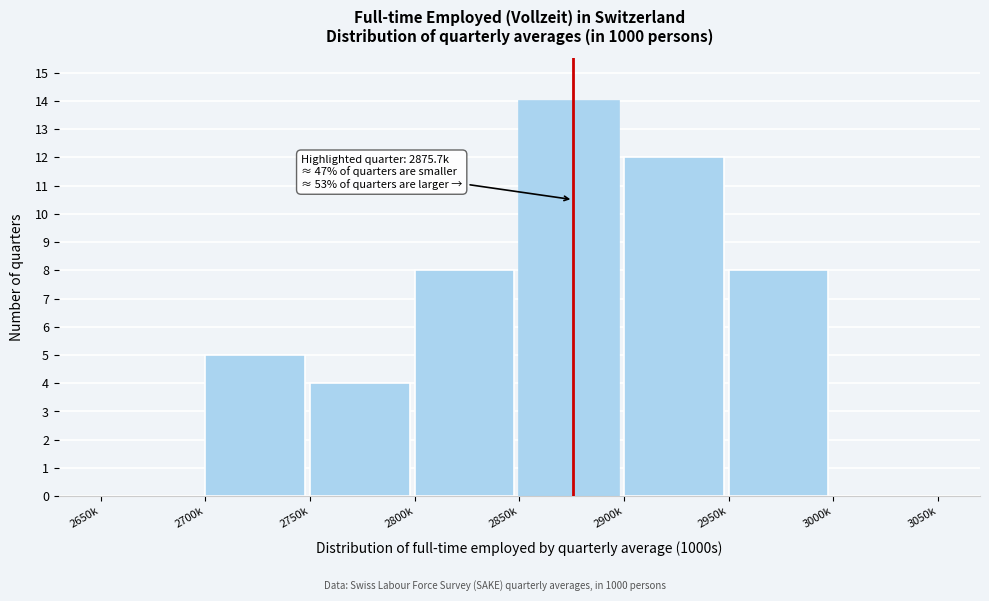

Reading left to right, what are all the values shown in this chart?

2650k=0	2700k=5	2750k=4	2800k=8	2850k=14	2900k=12	2950k=8	3000k=0